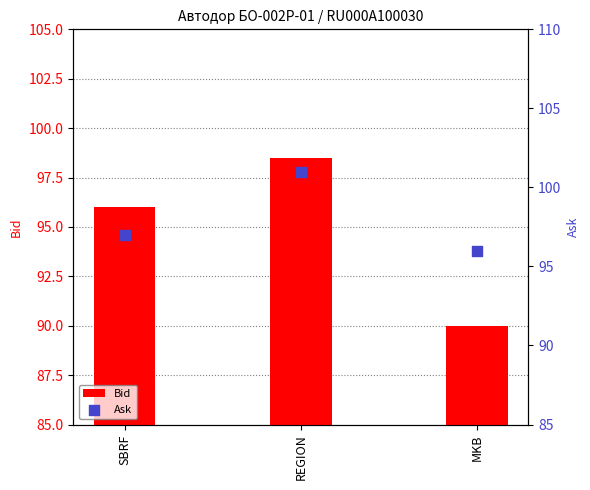

Which series contains the lowest Y value?

Bid